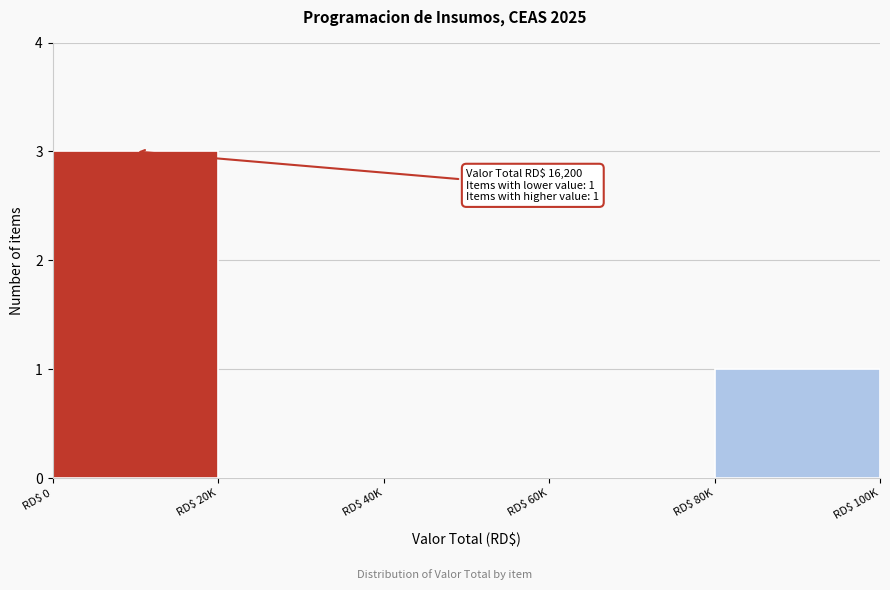

The value at RD$ 40K is 2. True or false?

False